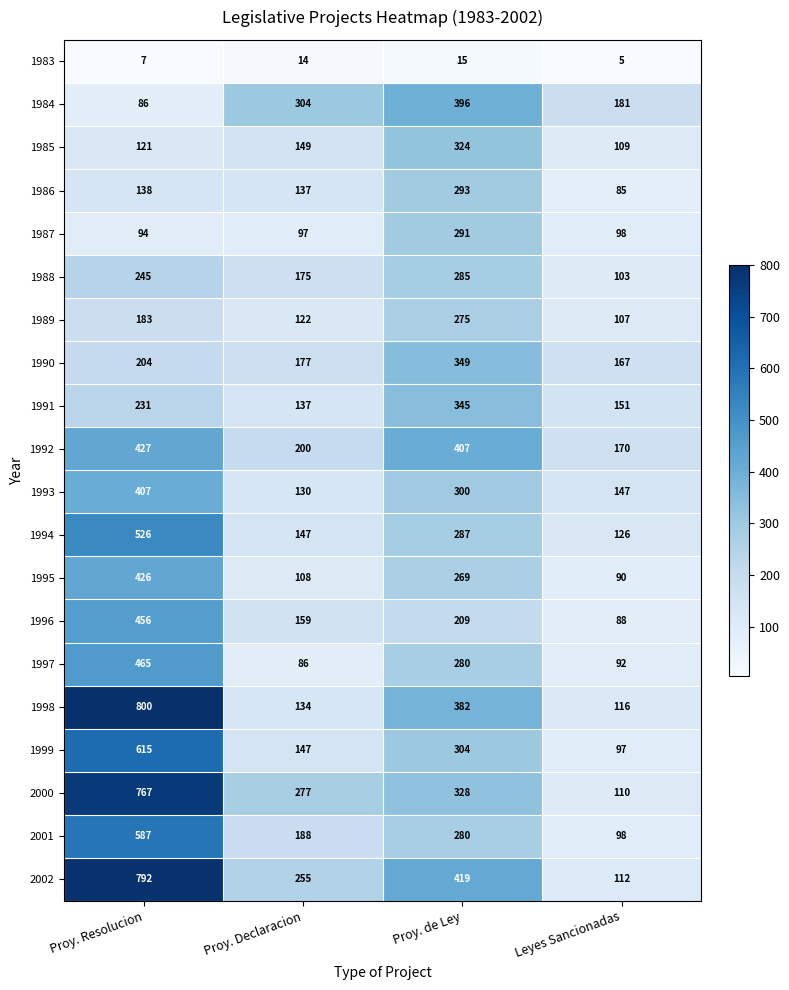

Between Proy. Resolucion and Leyes Sancionadas, which series saw the biggest shift?

1998